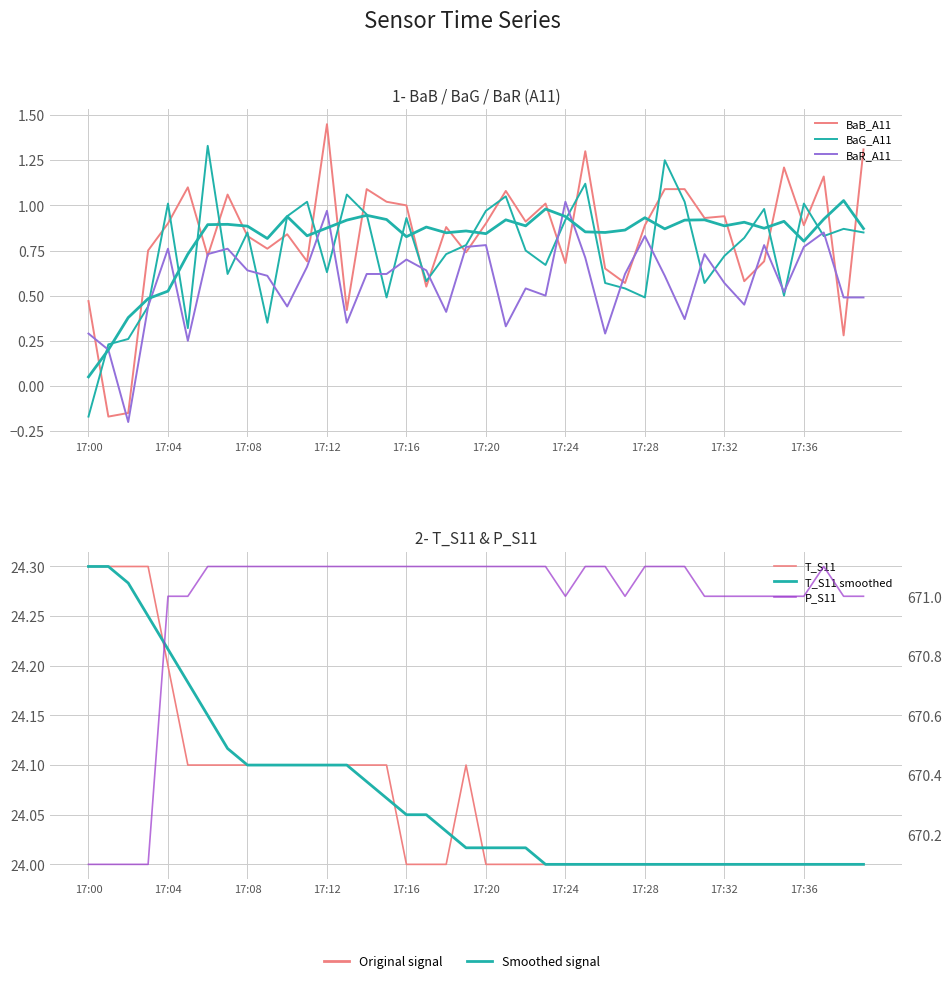

Is the value of P_S11 at 17:17 greater than the value of T_S11 at 17:03?

Yes